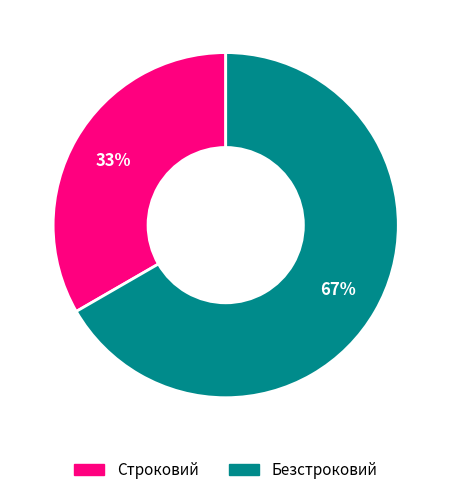

To the nearest percent, what is the combined percentage of Безстроковий and Строковий?

100%